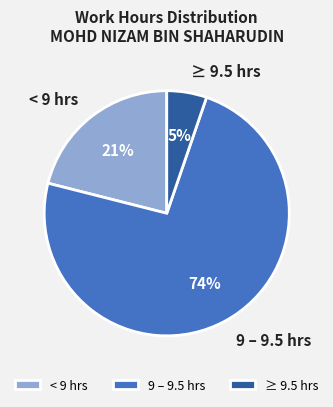

Which slice is the smallest?

≥ 9.5 hrs